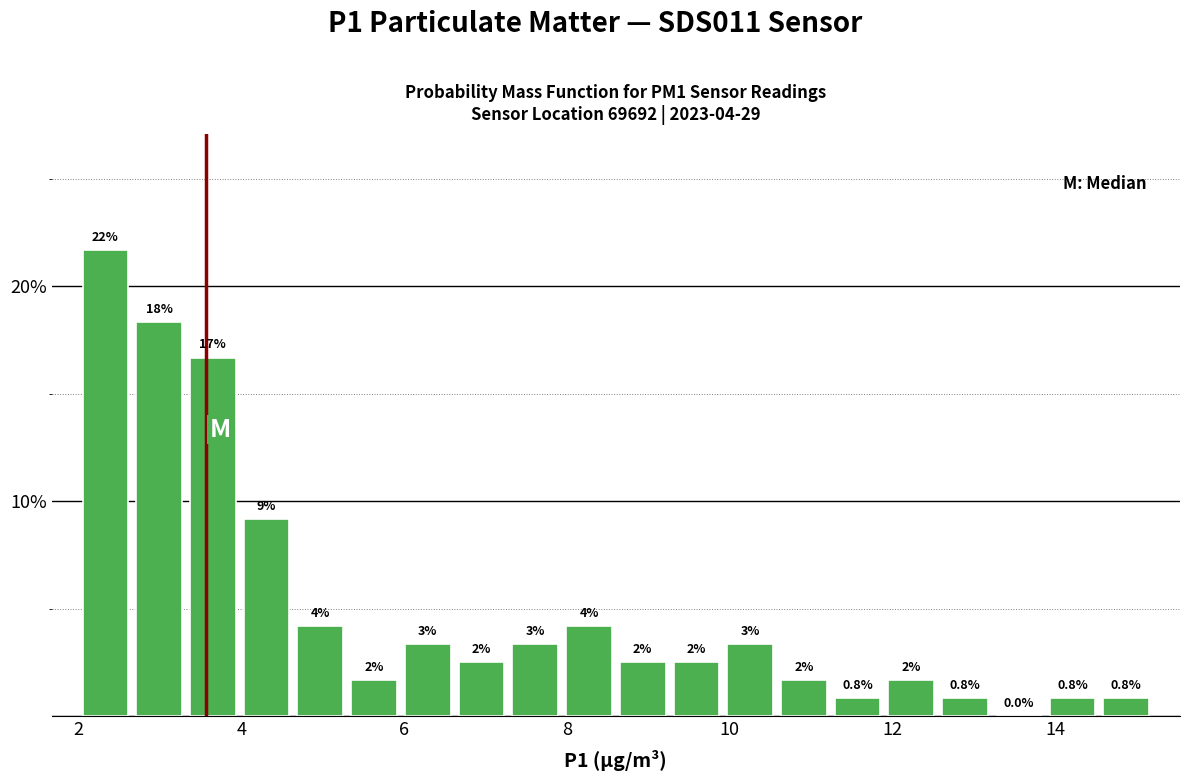

Around what value on the x-axis is the tallest bar? Give the approximate position of its centre, as read against the axis.

2.4